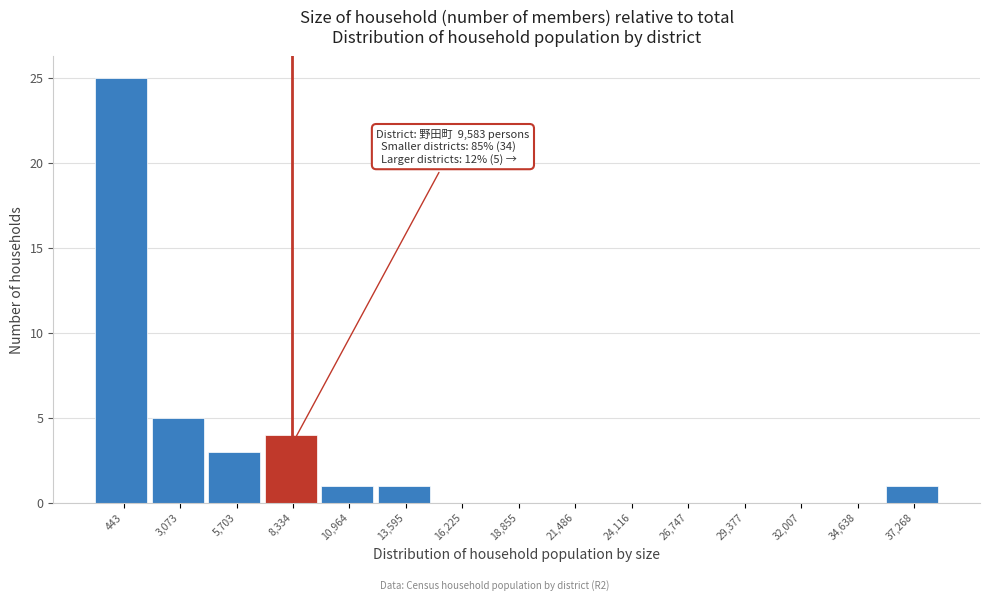

Reading left to right, extract all data points from this chart.

443=25	3,073=5	5,703=3	8,334=4	10,964=1	13,595=1	16,225=0	18,855=0	21,486=0	24,116=0	26,747=0	29,377=0	32,007=0	34,638=0	37,268=1